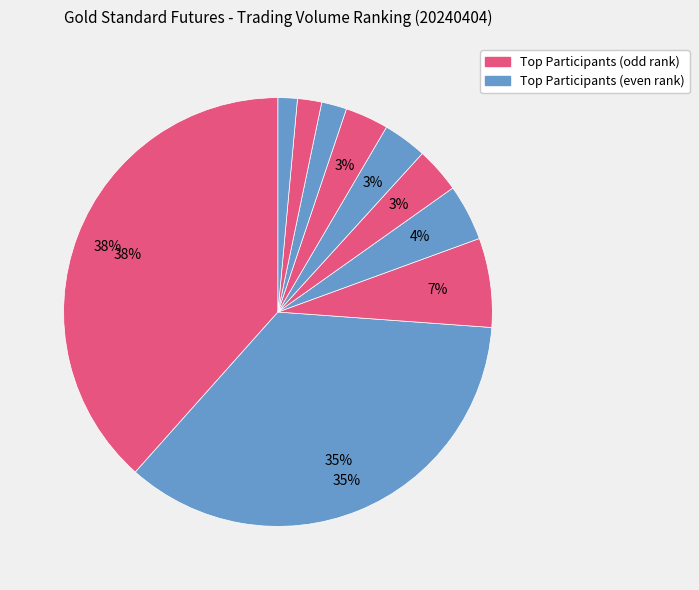

How many segments does this pie chart have?

10